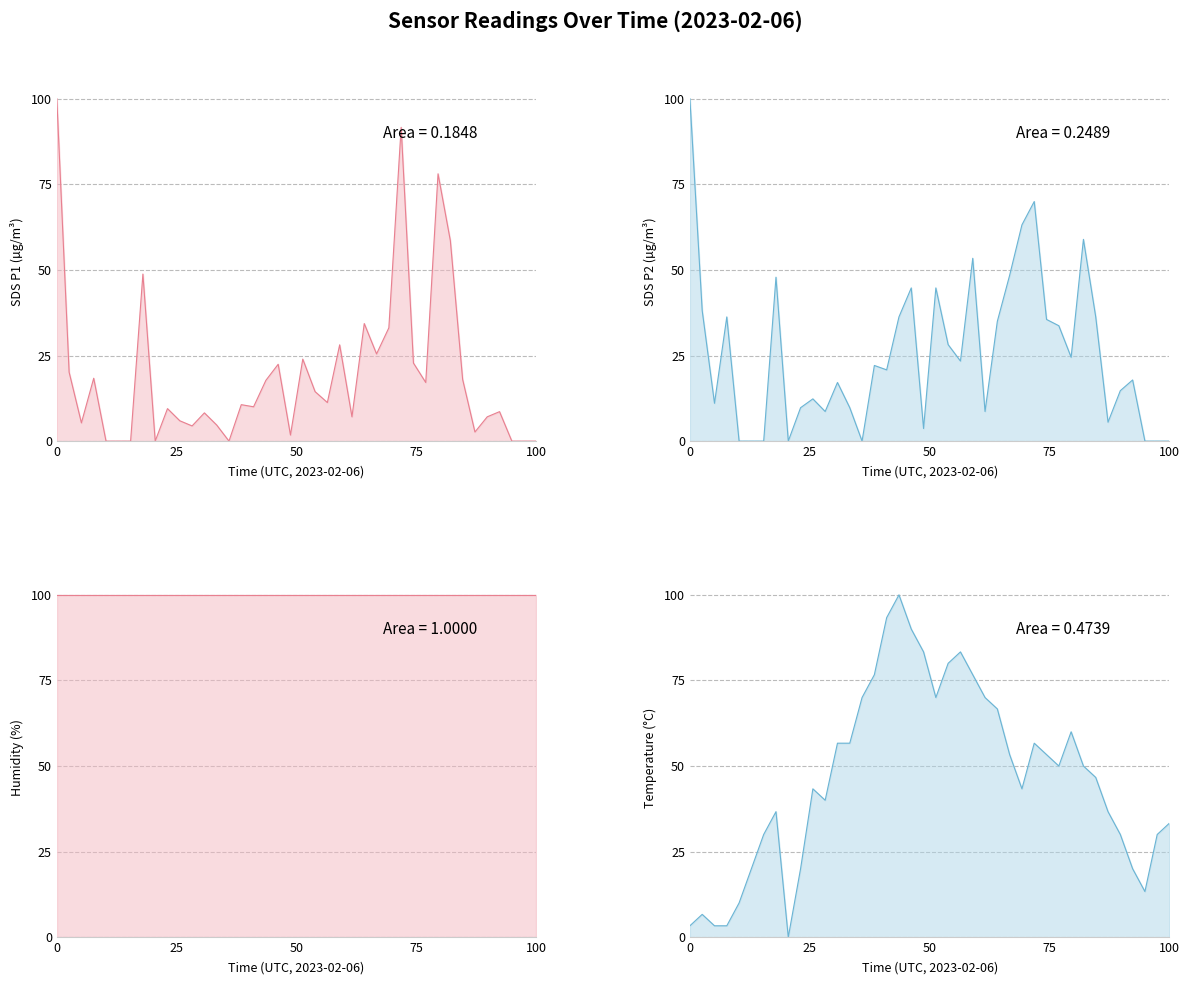

What is the sum of all SDS_P2 values?

1020.6